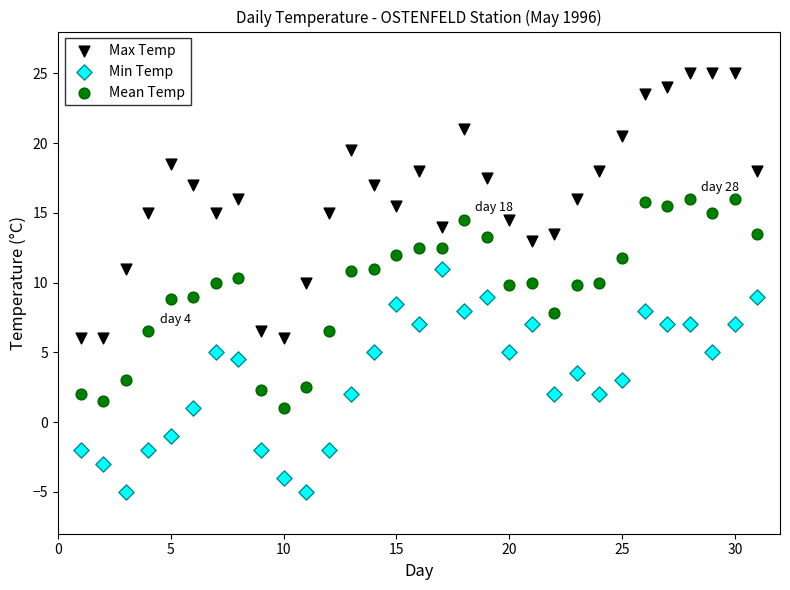

Across all data points, what is the range of X values (max minus min)?

30.0